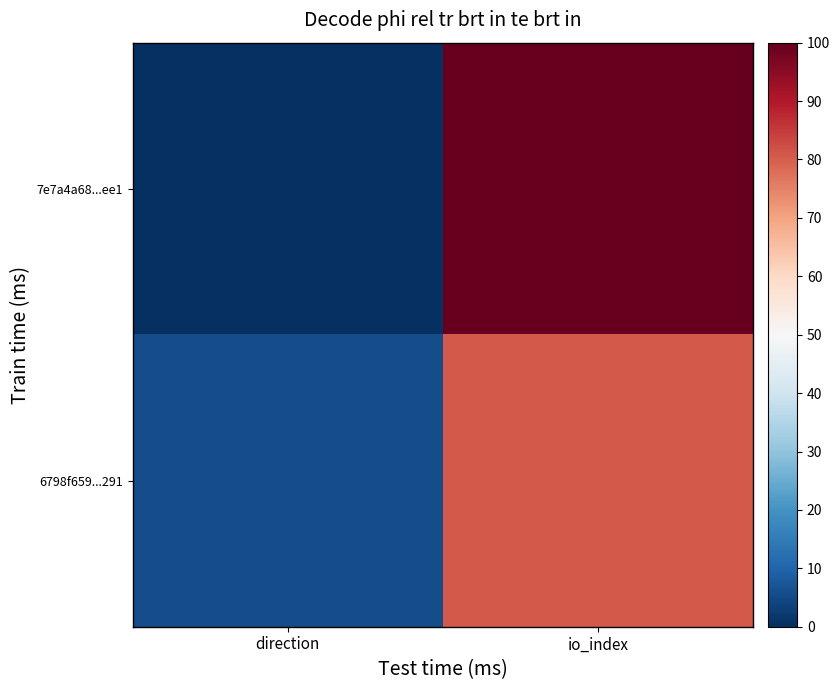

Between direction and io_index, which is larger?

io_index